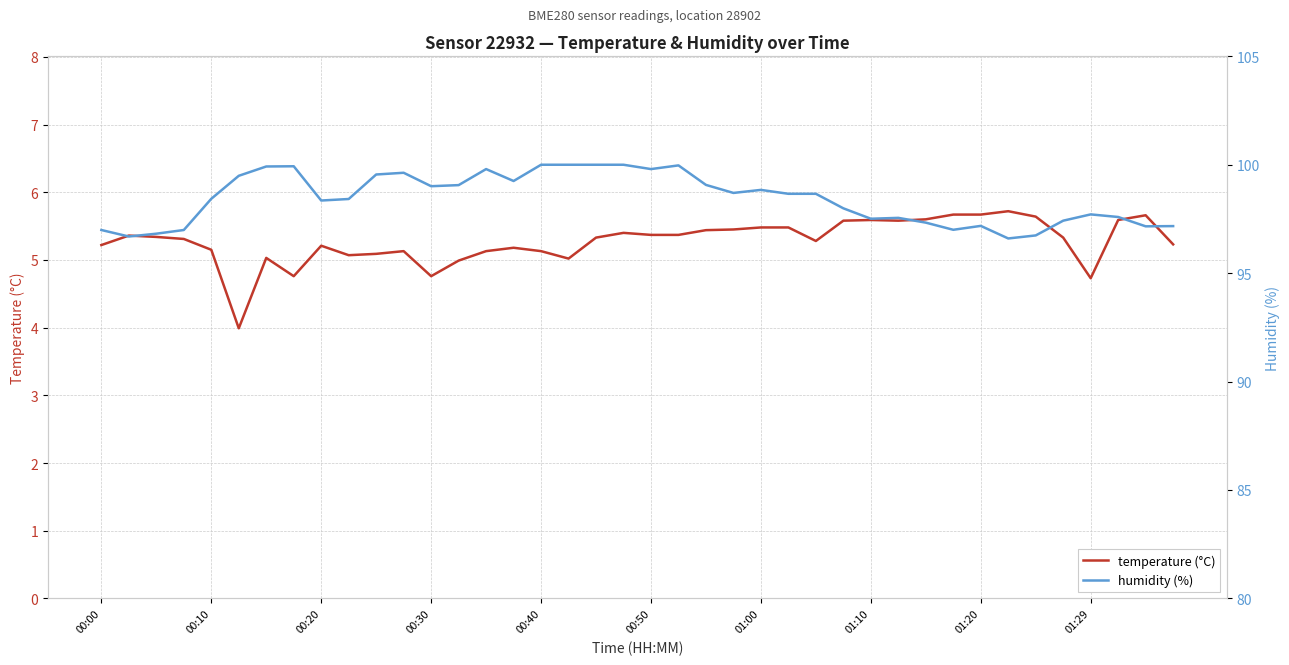

What is the total value across all series at 35?

102.8